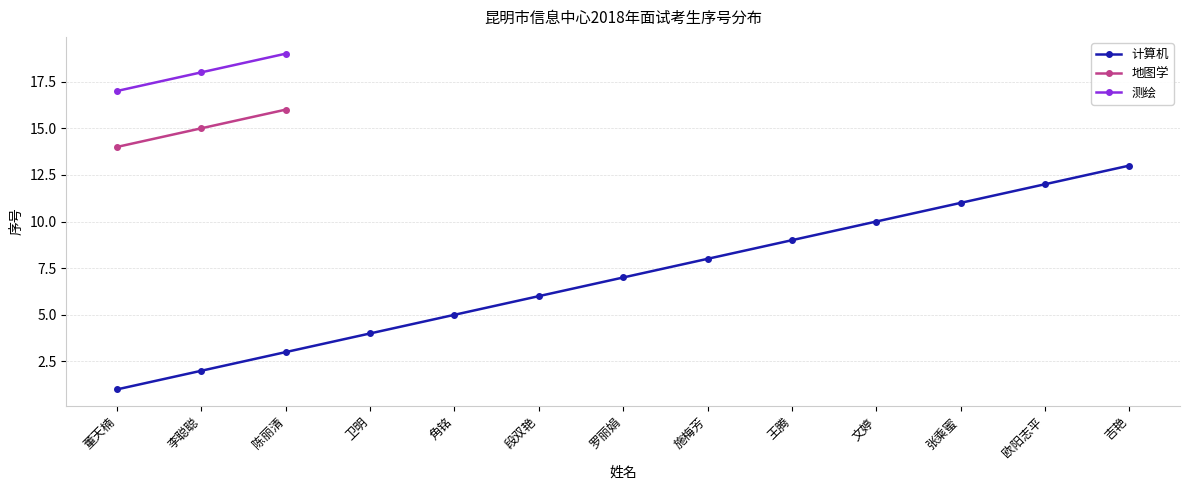

Does the chart have visible grid lines?

Yes